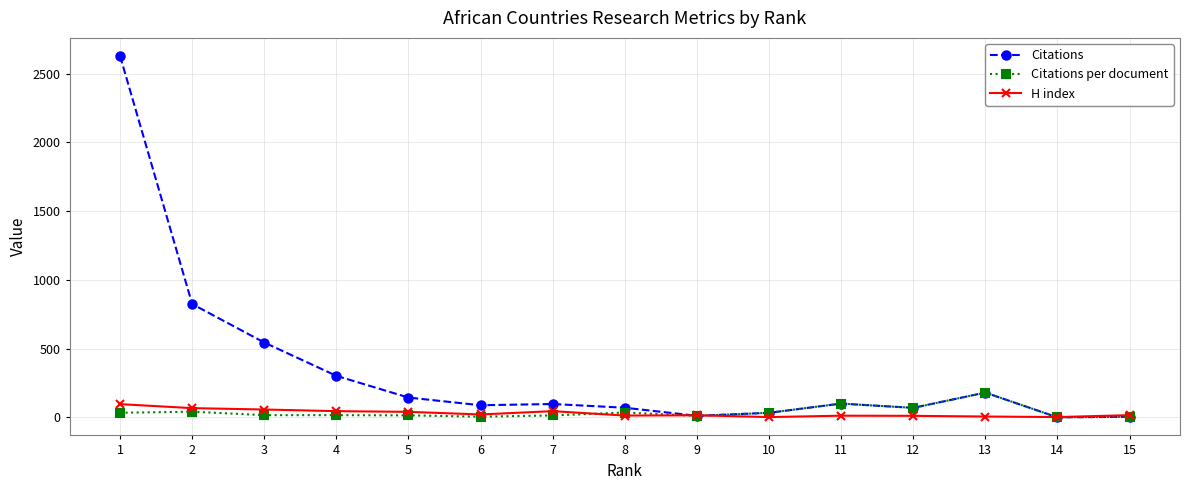

What are all the series names shown in the legend?

Citations, Citations per document, H index